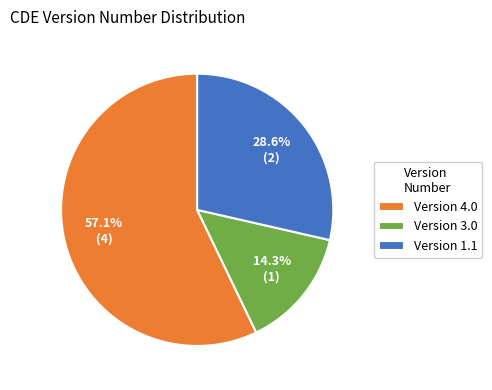

How many slices are in this pie chart?

3